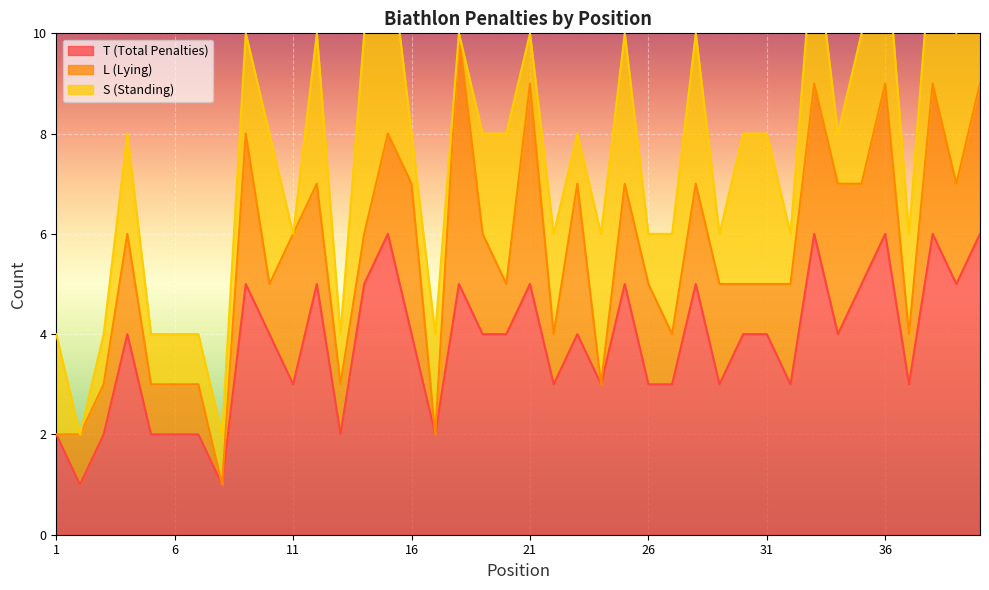

At which category does the chart reach its peak across all series?

15